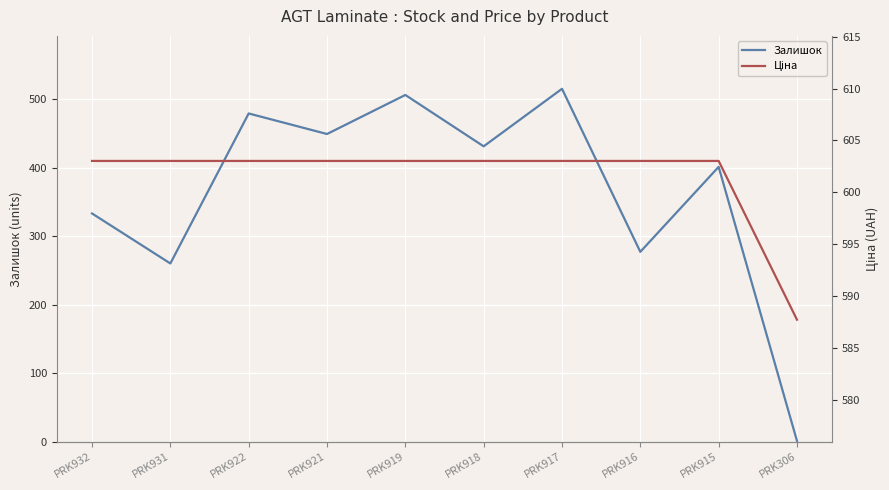

Reading left to right, list all the values displayed in this chart.

Залишок: 333.0	260.0	479.0	449.0	506.0	431.0	515.0	277.0	401.0	1.0
Ціна: 603.0	603.0	603.0	603.0	603.0	603.0	603.0	603.0	603.0	587.7